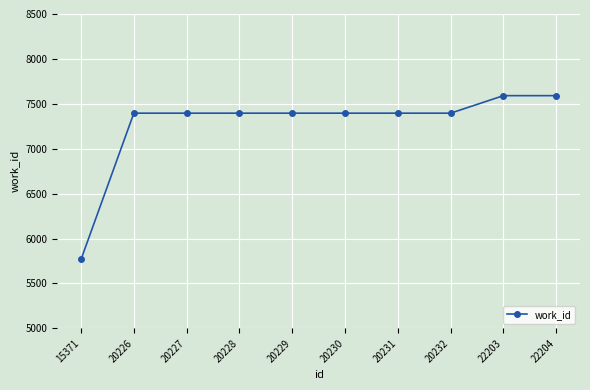

Reading left to right, extract all data points from this chart.

5768	7396	7396	7396	7396	7396	7396	7396	7591	7591